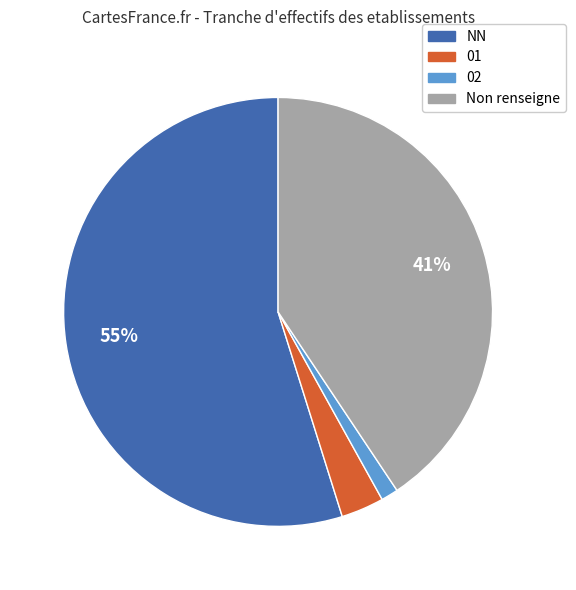

To the nearest percent, what is the average slice percentage?

25%